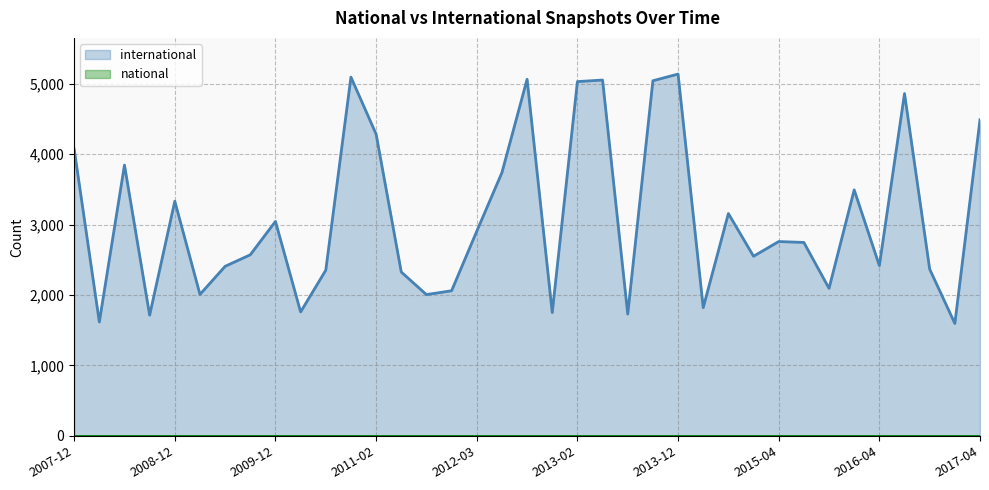

What is the maximum value shown in the chart?

5139